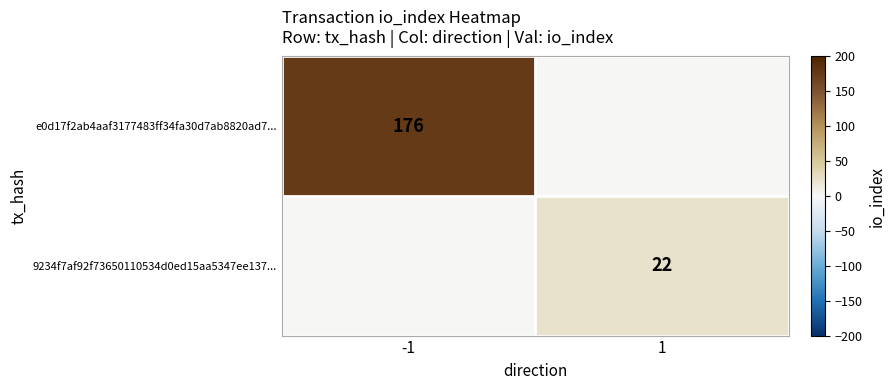

True or false: e0d17f2ab4aaf3177483ff34fa30d7ab8820ad7... has a value of 68 at -1.

False